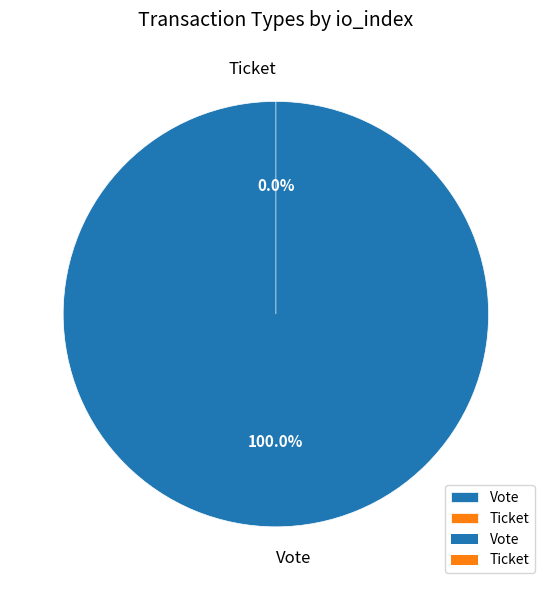

True or false: Vote (io_index=1) accounts for 100% of the total.

True